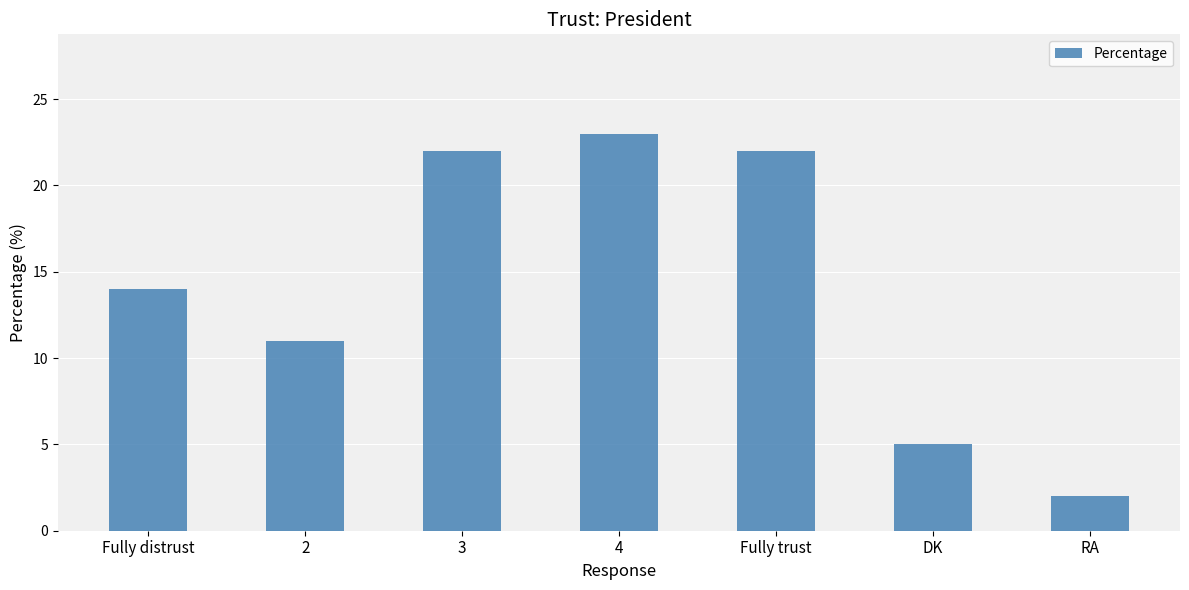

How many data points are less than 14?

3